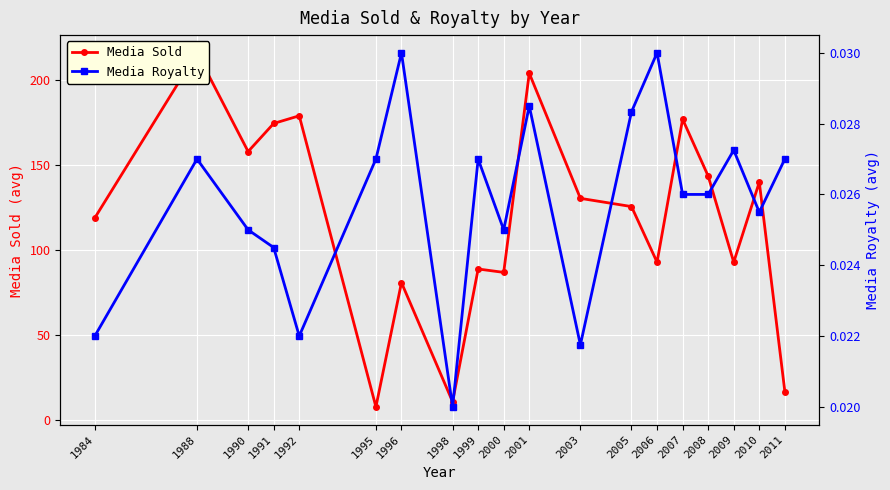

Reading right to left, transcribe all the data shown in this chart.

Media Sold: 17.0	140.0	93.0	143.6	177.0	93.0	125.7	130.5	204.0	87.0	89.0	11.0	81.0	8.0	179.0	174.5	158.0	216.0	119.0
Media Royalty: 0.0	0.0	0.0	0.0	0.0	0.0	0.0	0.0	0.0	0.0	0.0	0.0	0.0	0.0	0.0	0.0	0.0	0.0	0.0